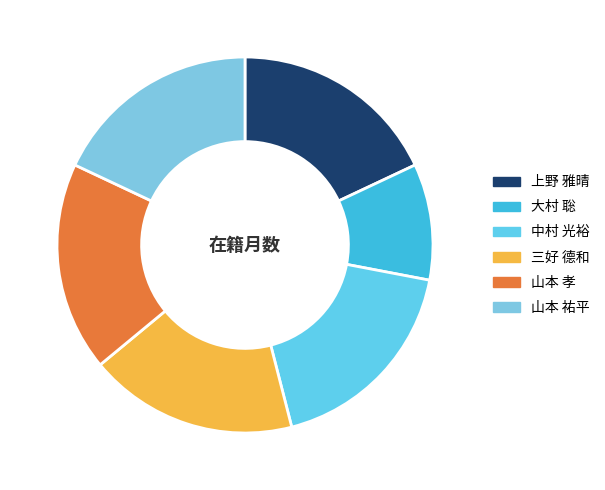

Between 中村 光裕 and 大村 聡, which is larger?

中村 光裕